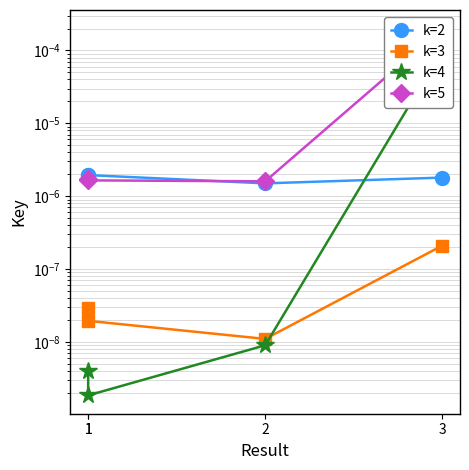

Reading left to right, what are all the values shown in this chart?

k=2: 0.0	0.0	0.0	0.0
k=3: 0.0	0.0	0.0	0.0
k=4: 0.0	0.0	0.0	0.0
k=5: 0.0	0.0	0.0	0.0